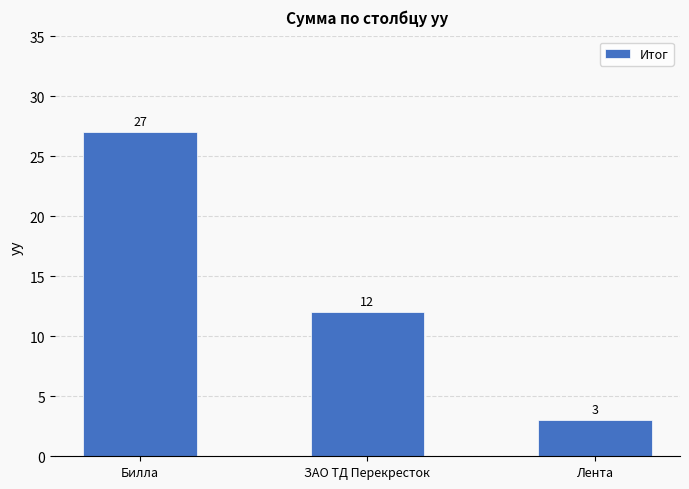

What is the change in value from Билла to Лента?

-24